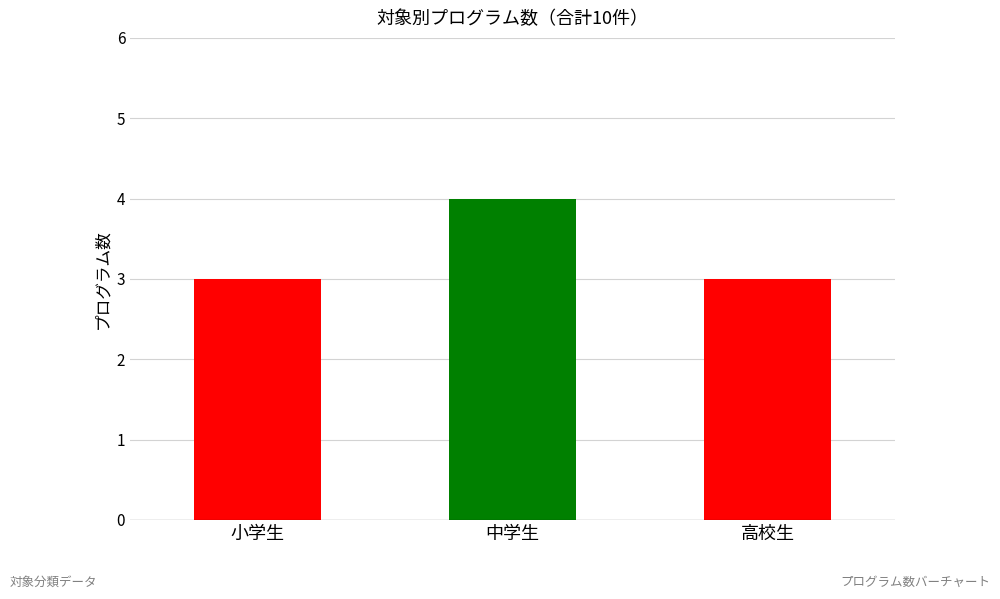

What is the label of the 1st bar from the left?

小学生